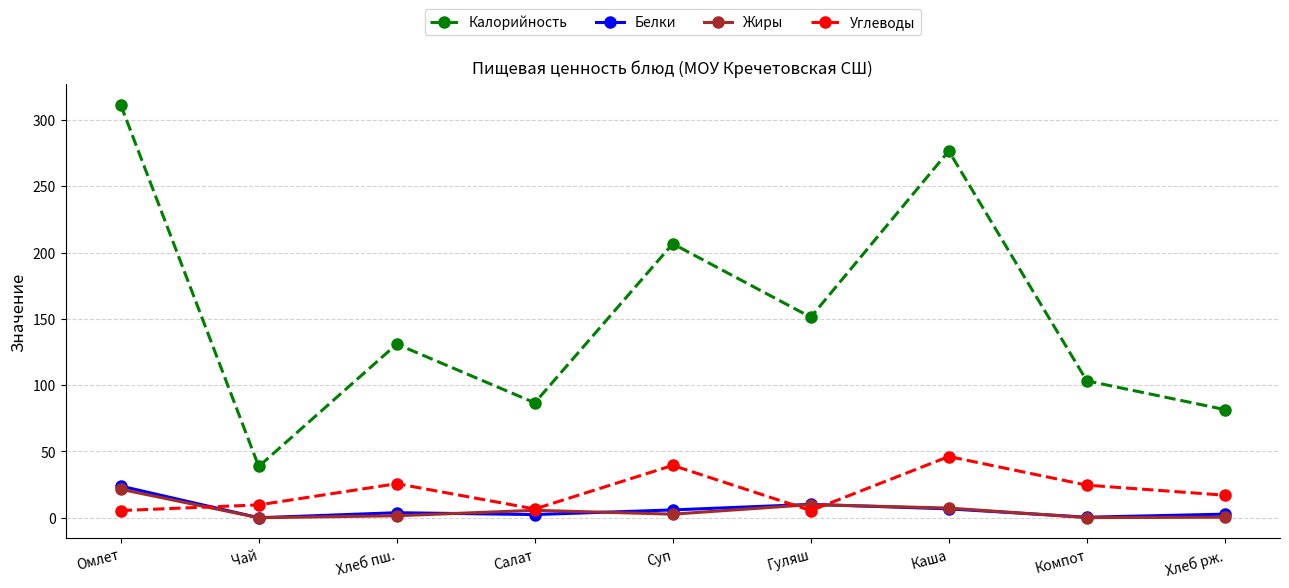

True or false: Калорийность has more than 0 points higher than both neighbors.

True